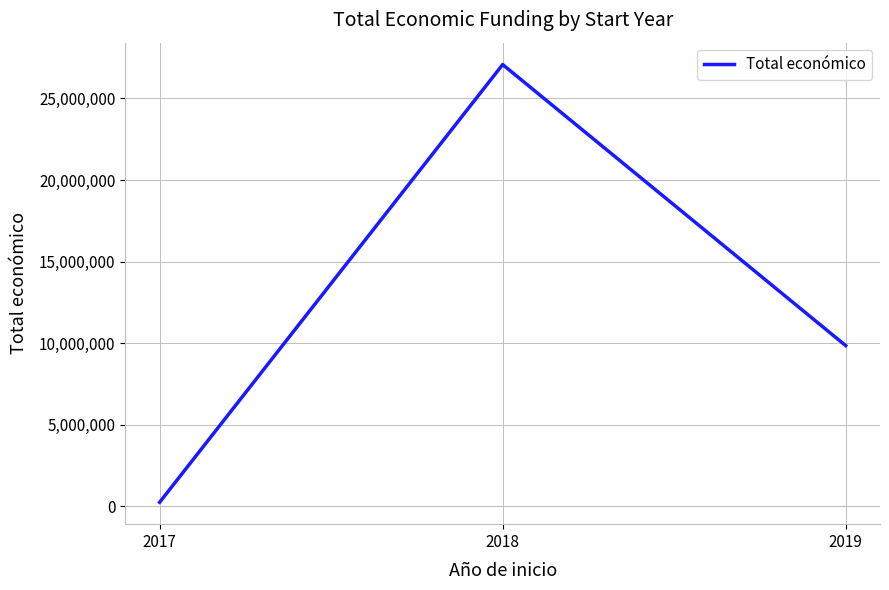

What is the change in value from 2017 to 2018?

+26832653